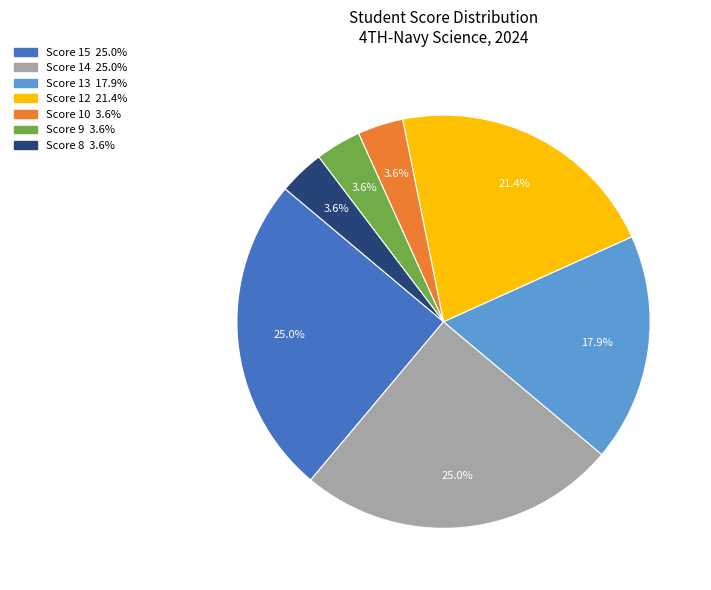

Does any single category account for the majority?

No